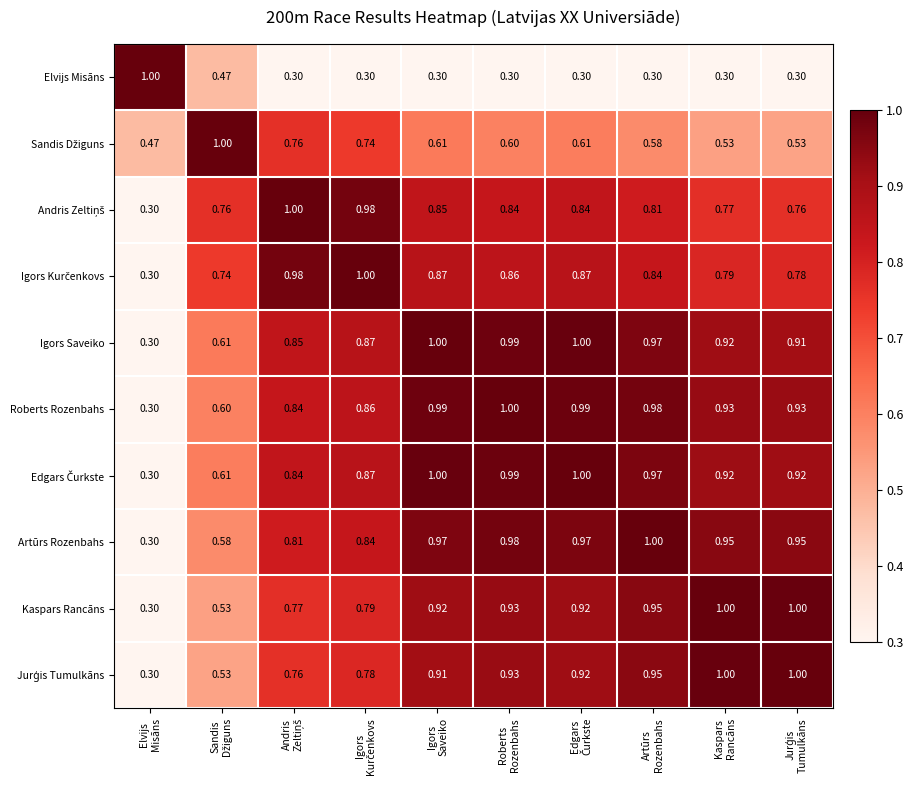

How many series are shown in this chart?

10